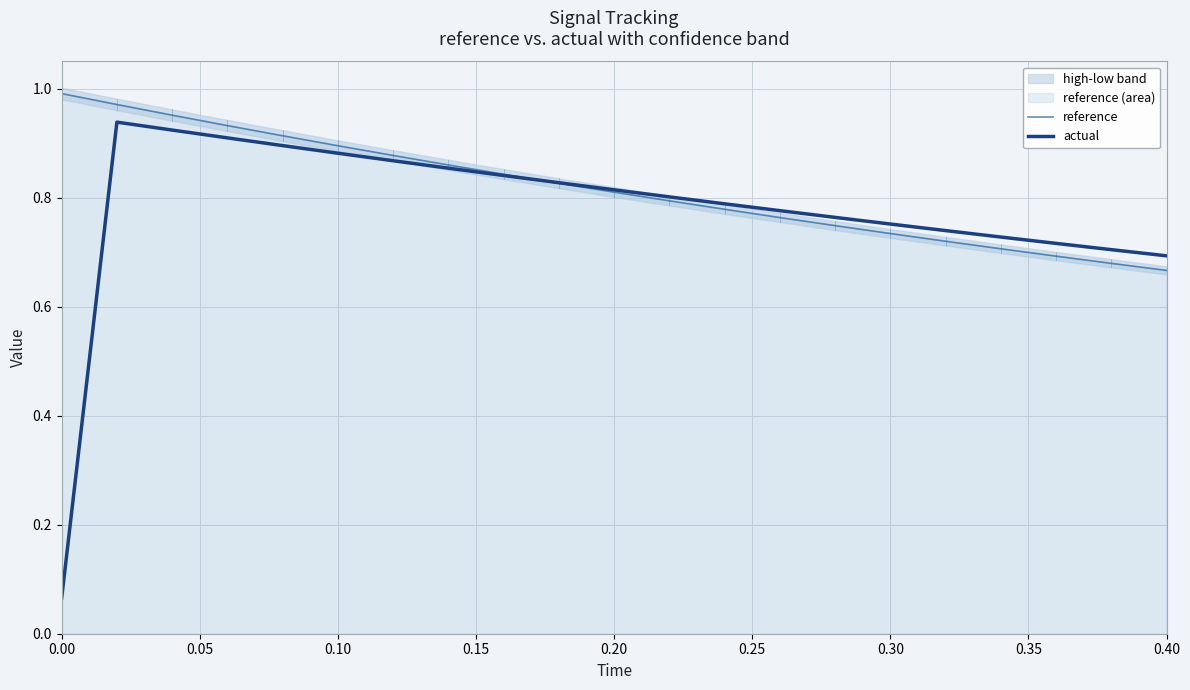

True or false: reference has more than 2 points higher than both neighbors.

False